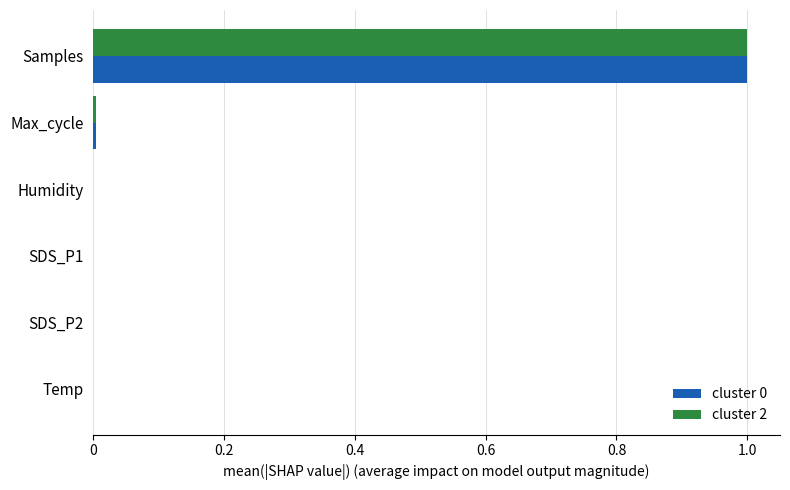

Which series has the widest spread of values?

cluster 2